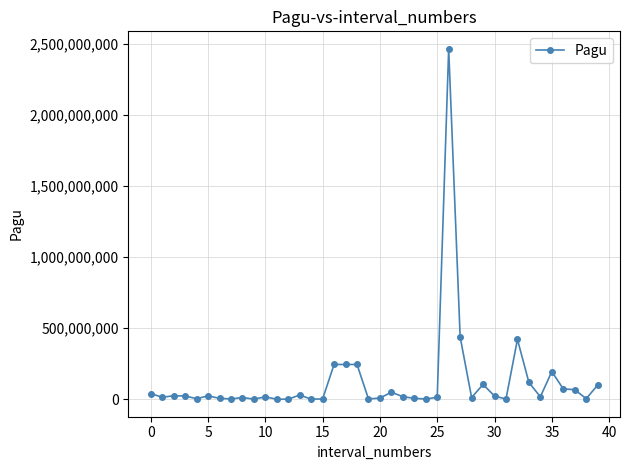

Is this an area chart (filled region under the line)?

No